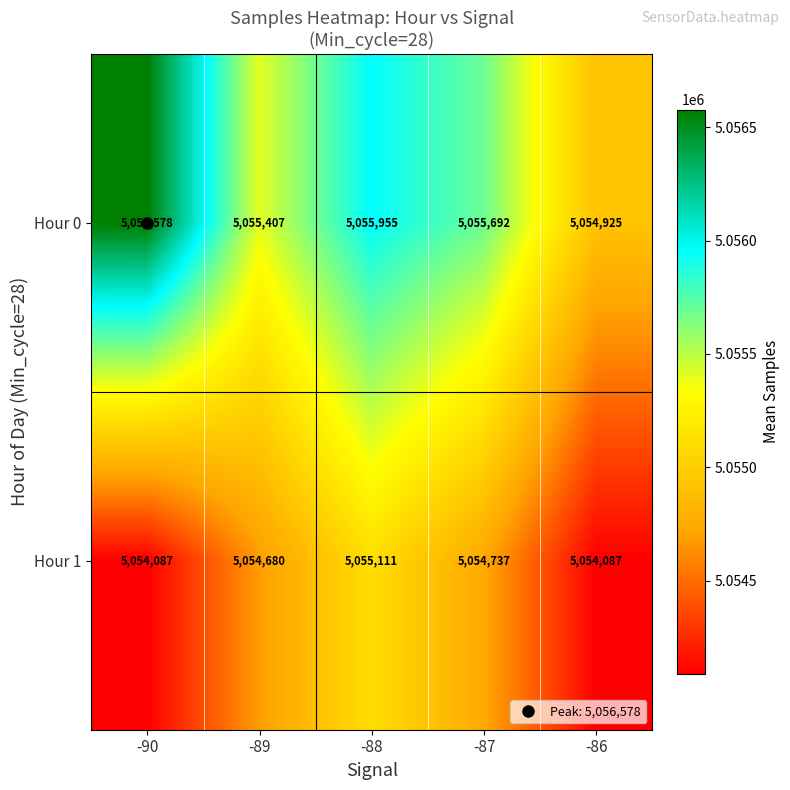

At which label does Hour 0 first exceed 5055692?

-90